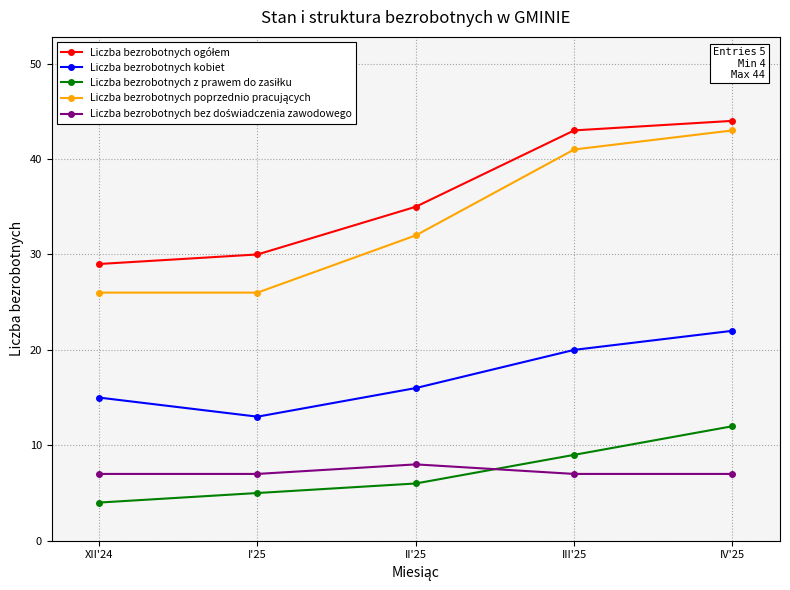

At which category is the sum across all series the highest?

IV'25